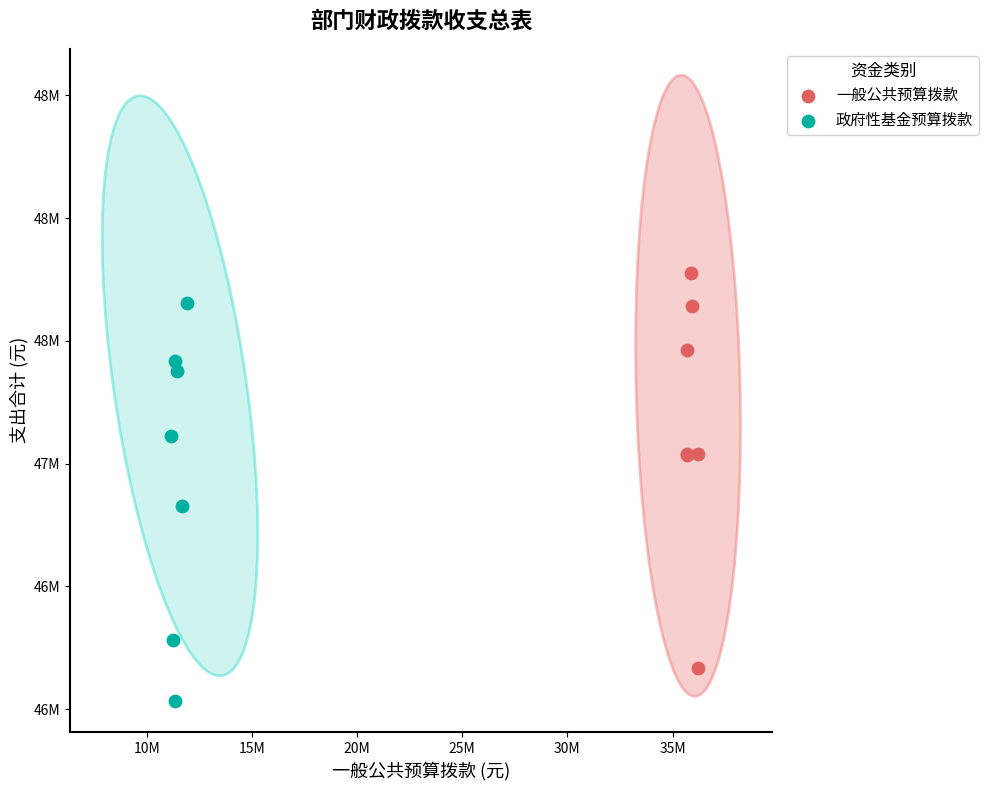

Which series reaches the minimum Y coordinate?

政府性基金预算拨款